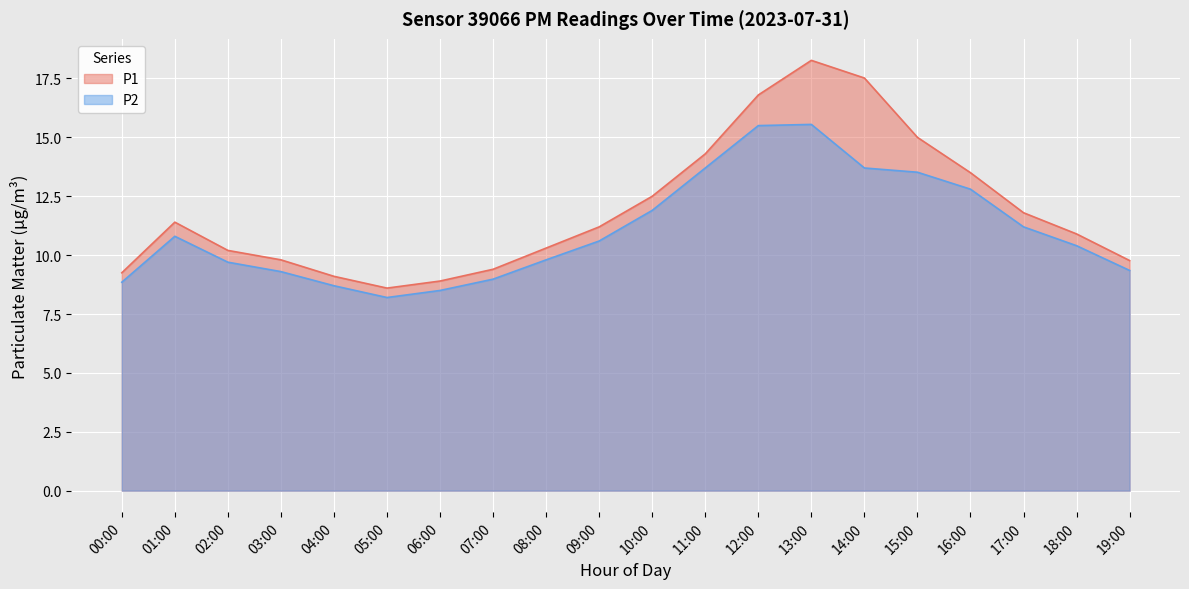

Which label corresponds to the smallest value in the chart?

05:00